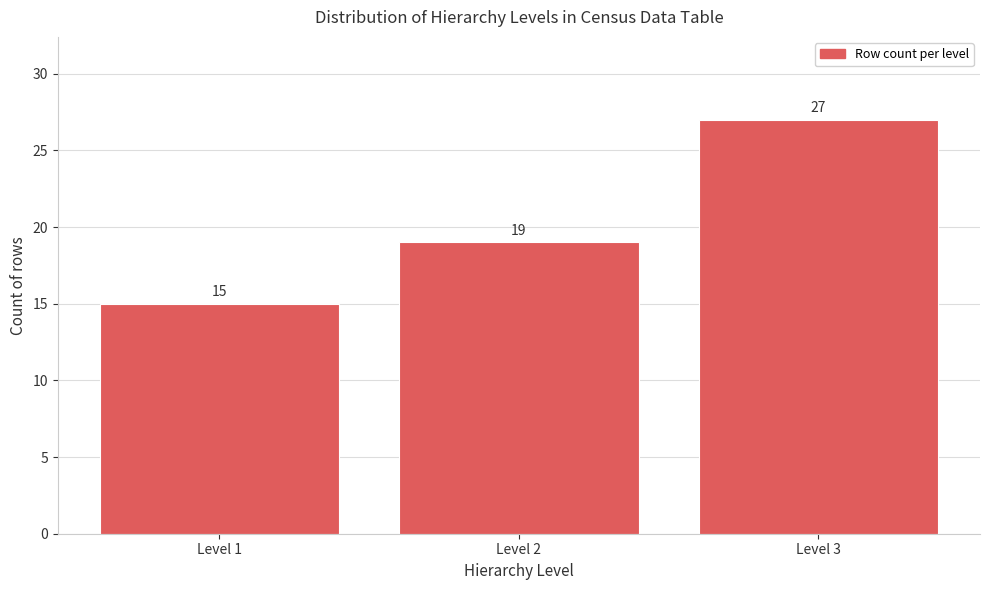

Reading right to left, transcribe all the data shown in this chart.

27	19	15